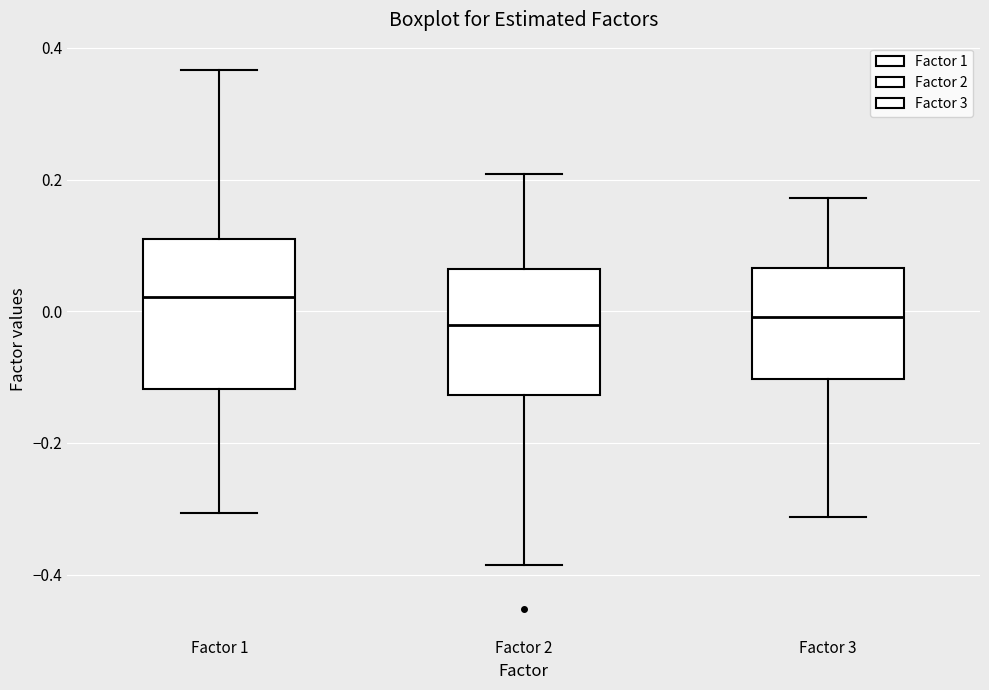

Which box's median line is the highest?

Factor 1